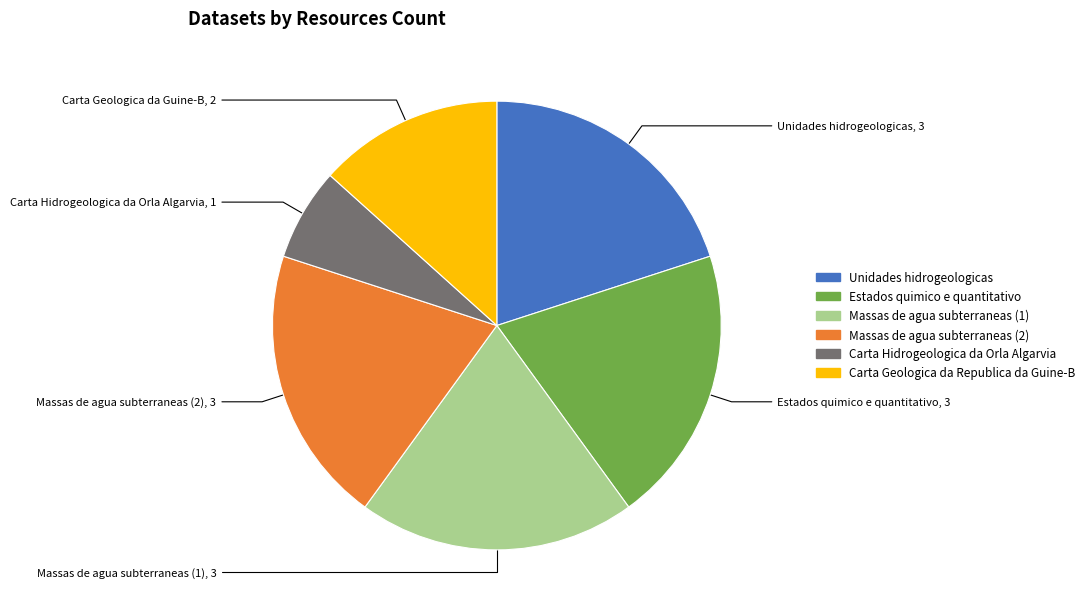

Is there a majority slice in this chart?

No